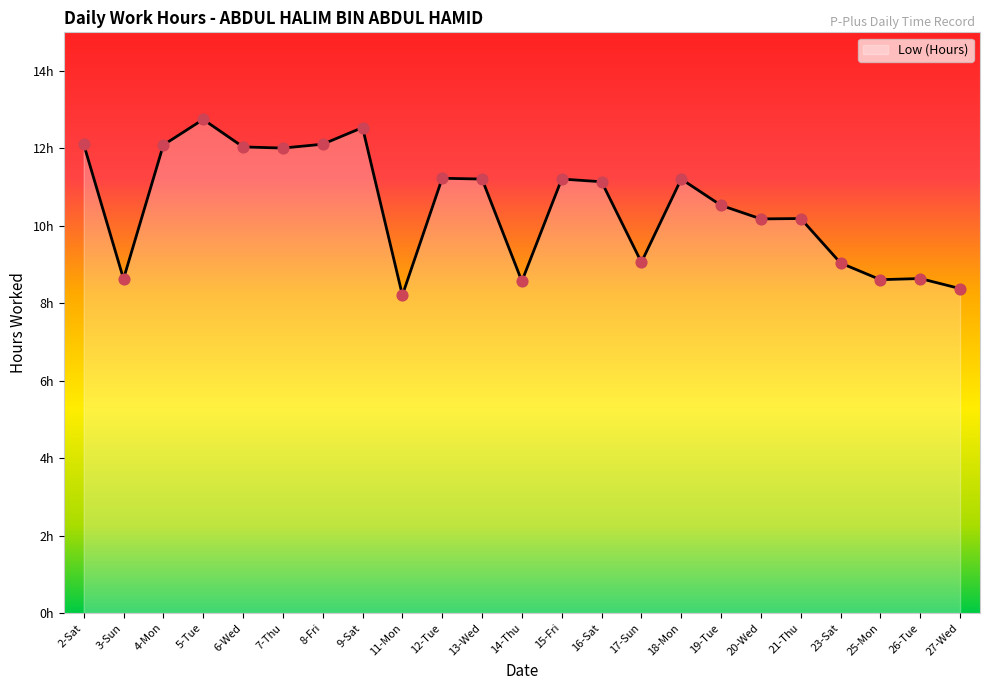

Approximately how many times larger is the value at 8-Fri compared to 3-Sun?

1.4